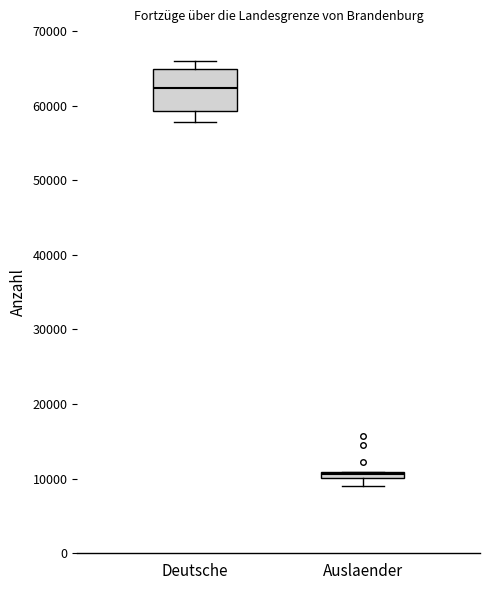

Which box's median line is the highest?

Deutsche